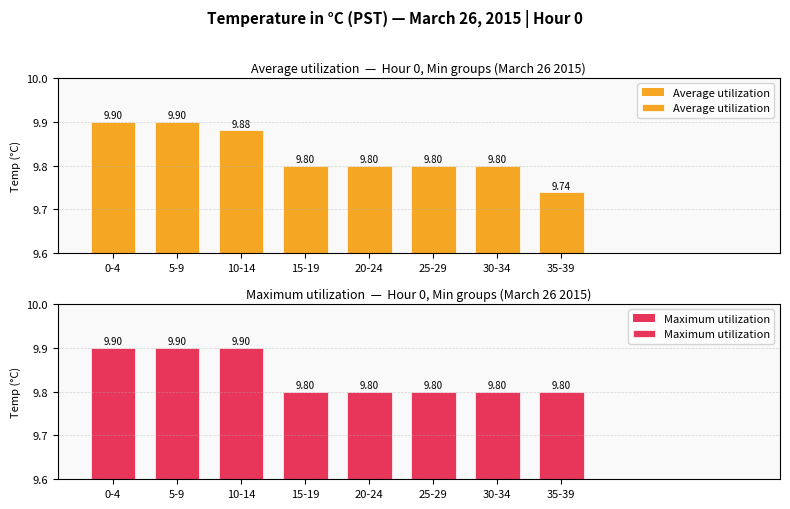

Which series has the largest total across all categories?

Maximum utilization